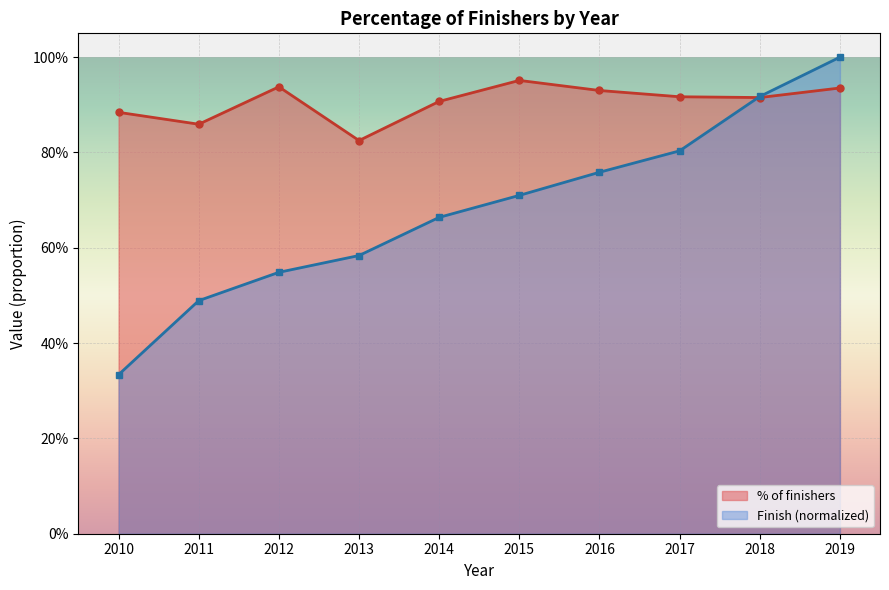

What is the approximate value of Finish at 2018?

0.9